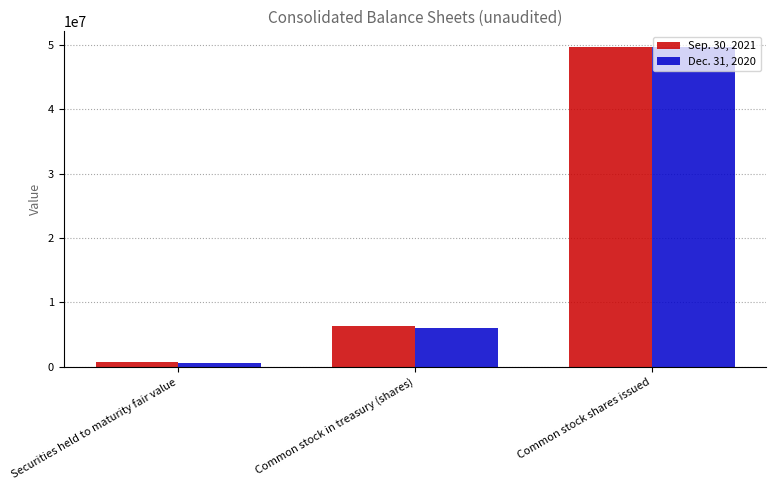

How many Sep. 30, 2021 values are between 689129 and 49651493?

3